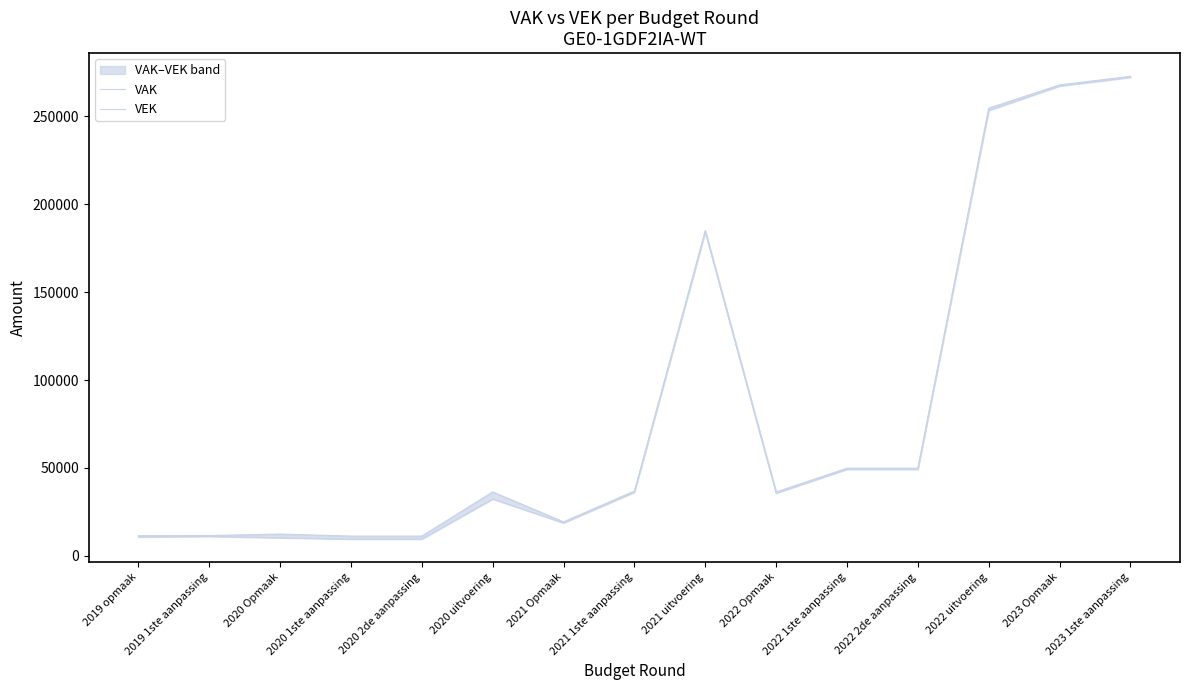

Reading right to left, extract all data points from this chart.

VAK: 272696	267773	254583	49879	49879	36350	185034	36874	19397	36413	11287	11287	12441	11614	11500
VEK: 272055	267132	253234	49238	49238	35709	184158	36233	18756	32363	9571	9571	10326	11068	10787